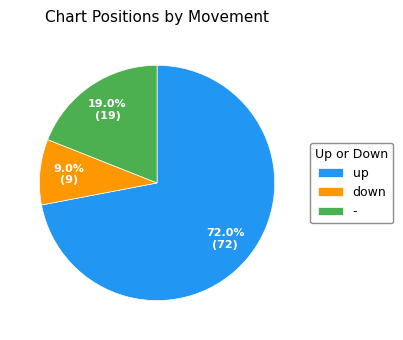

How much of the chart is everything except down?

91.0%